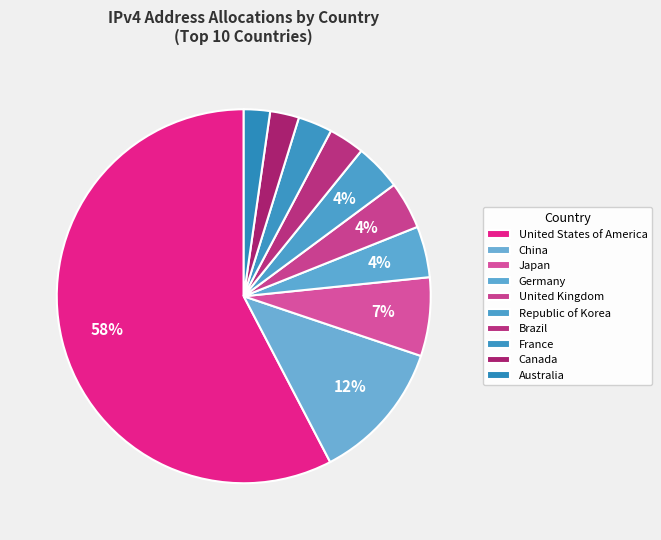

How many slices are in this pie chart?

10